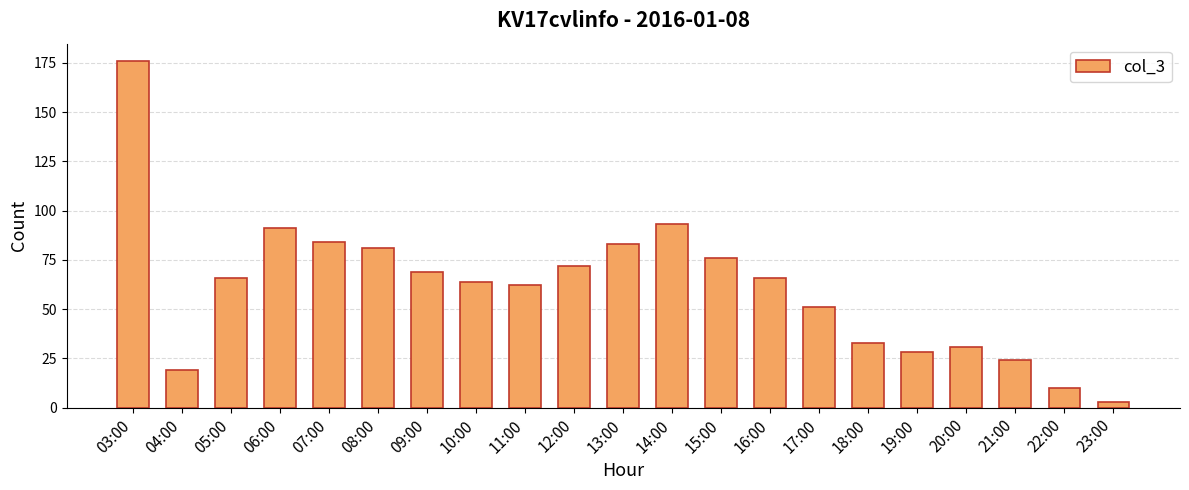

Are the bars grouped side by side (vs. stacked)?

No